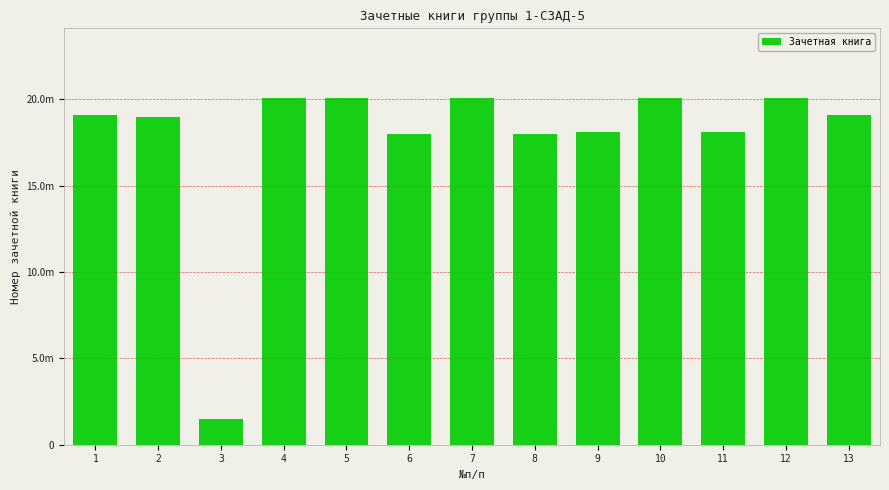

Reading left to right, transcribe all the data shown in this chart.

19100055	19002747	1502597	20100521	20100573	18000092	20100624	18001812	18100557	20100617	18100878	20100618	19100740